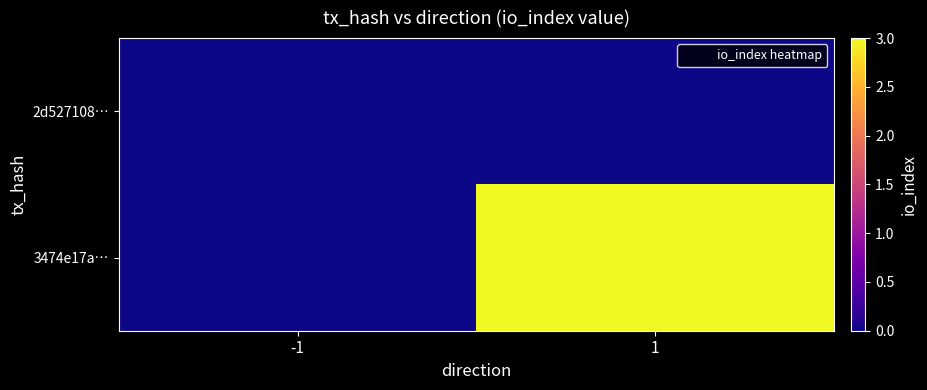

Between -1 and 1, which series saw the biggest shift?

3474e17a…